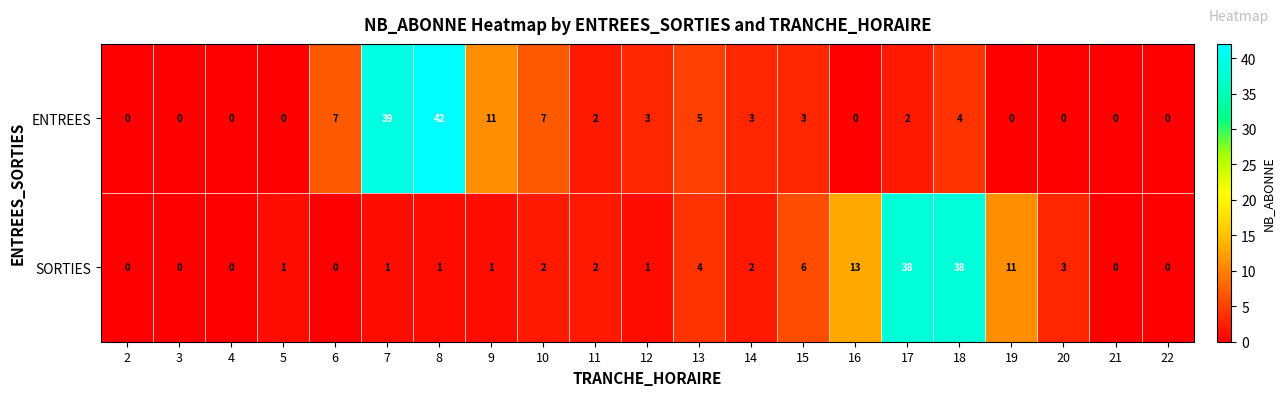

At which category is the sum across all series the highest?

8